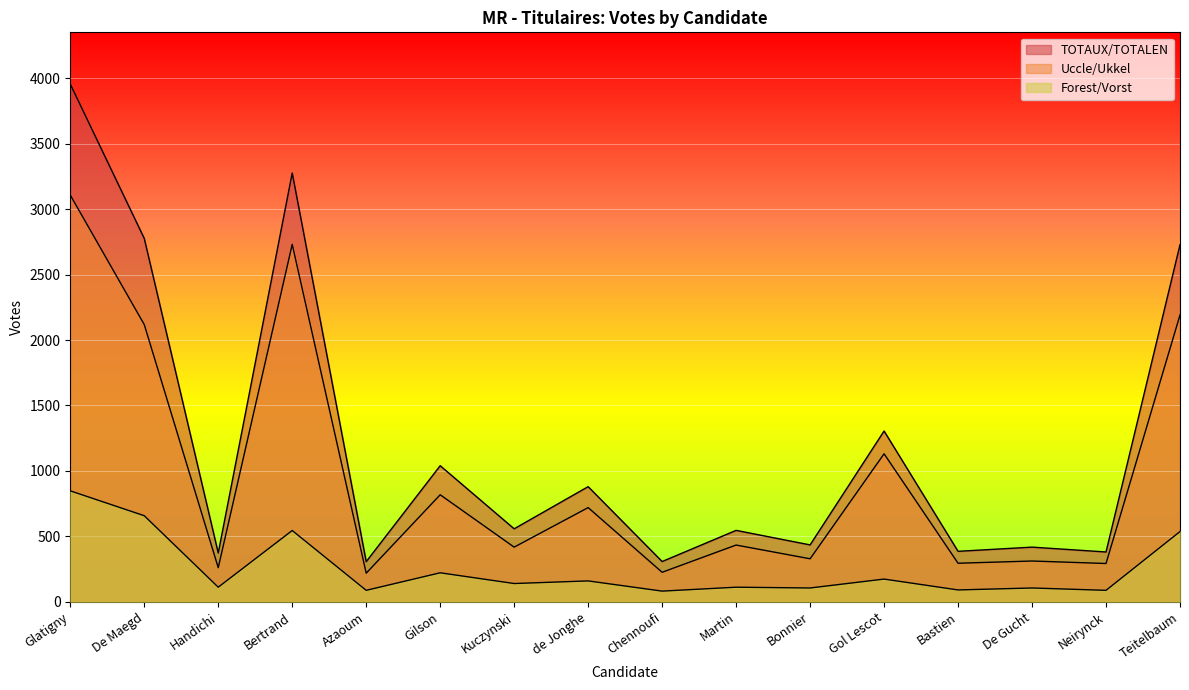

What is the difference between the TOTAUX/TOTALEN values at Gol Lescot and Teitelbaum?

1423